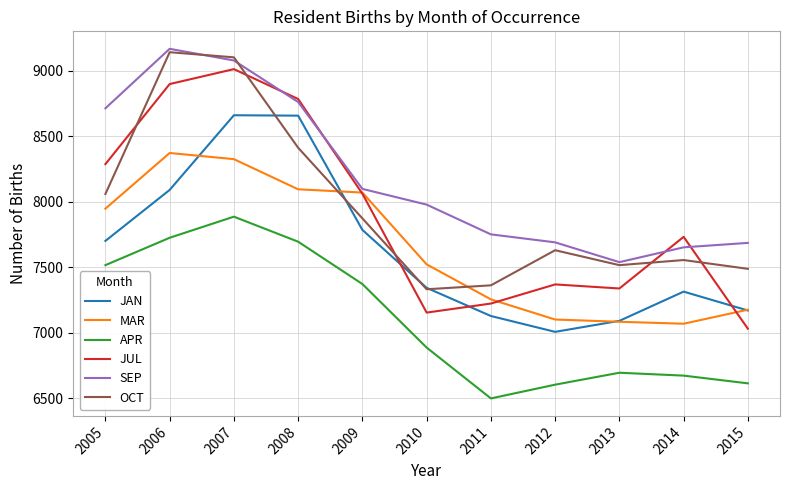

Rank the series by their maximum value, from lowest to highest.

APR, MAR, JAN, JUL, OCT, SEP